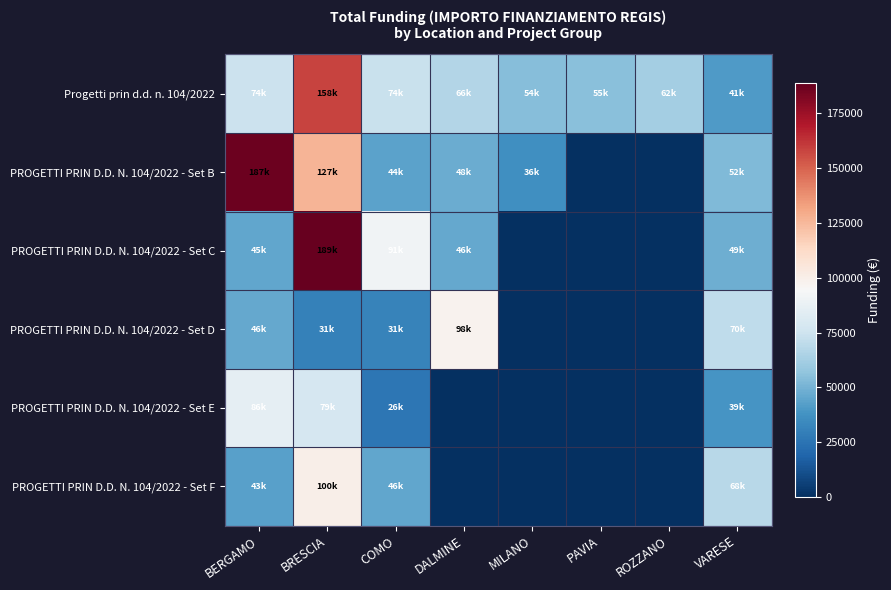

What is the spread (max minus min) of values at COMO?

65248.0